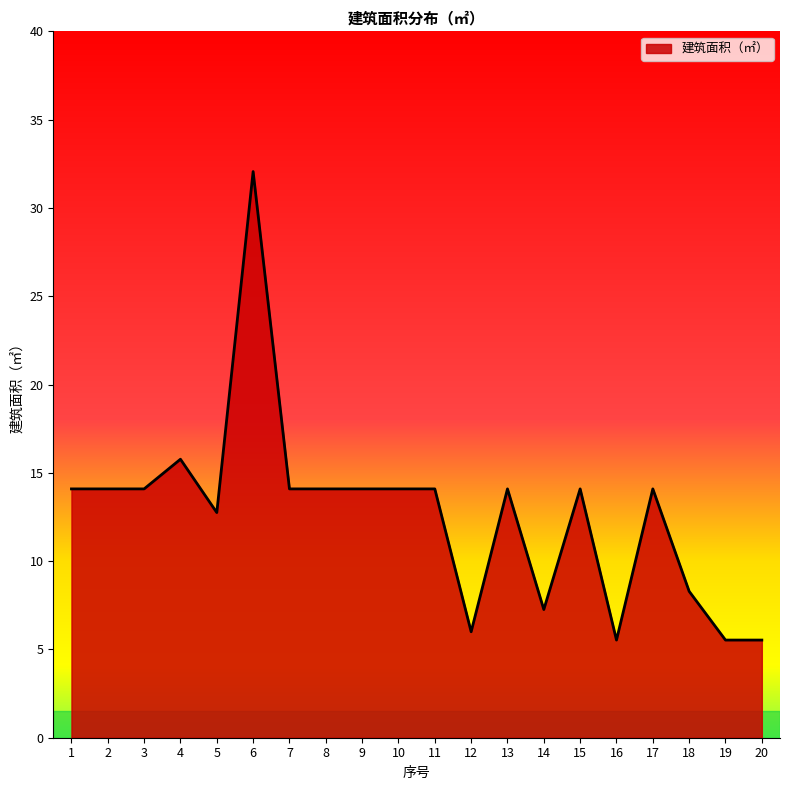

True or false: there are more than 1 points higher than both neighbors.

True